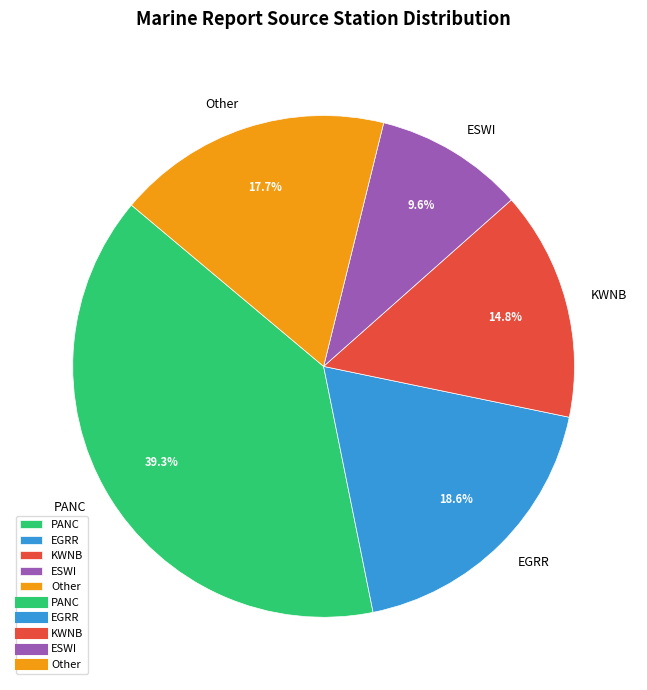

To the nearest percent, what is the difference between the largest and smallest slice percentages?

30%